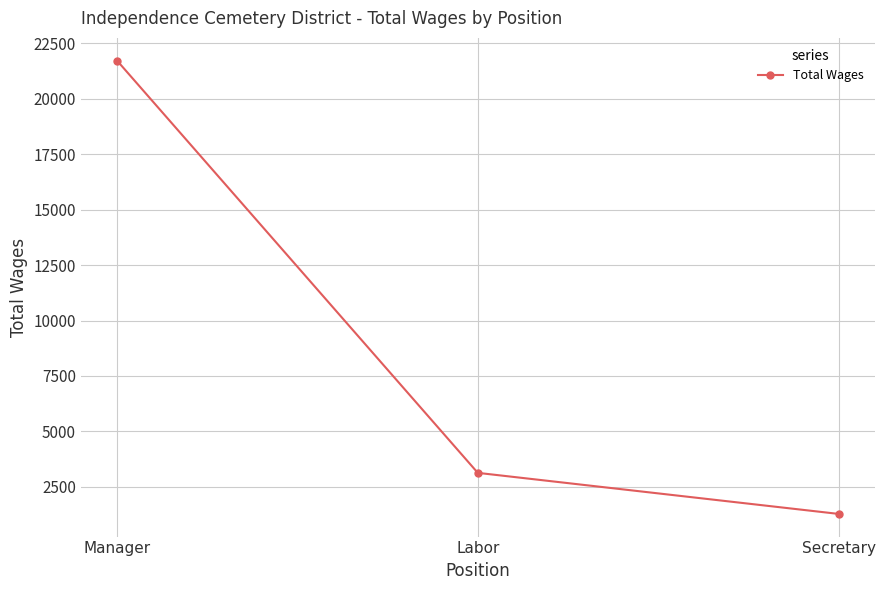

Where does the data first go above 3131?

Manager